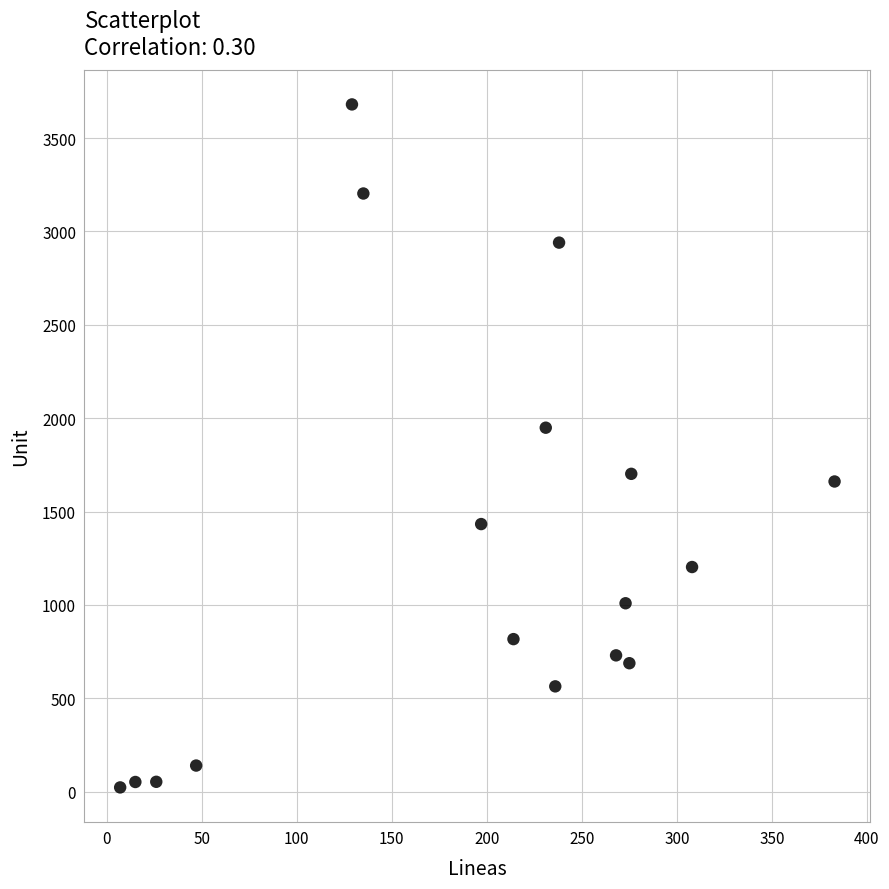

What is the range of Y values (max minus min)?

3657